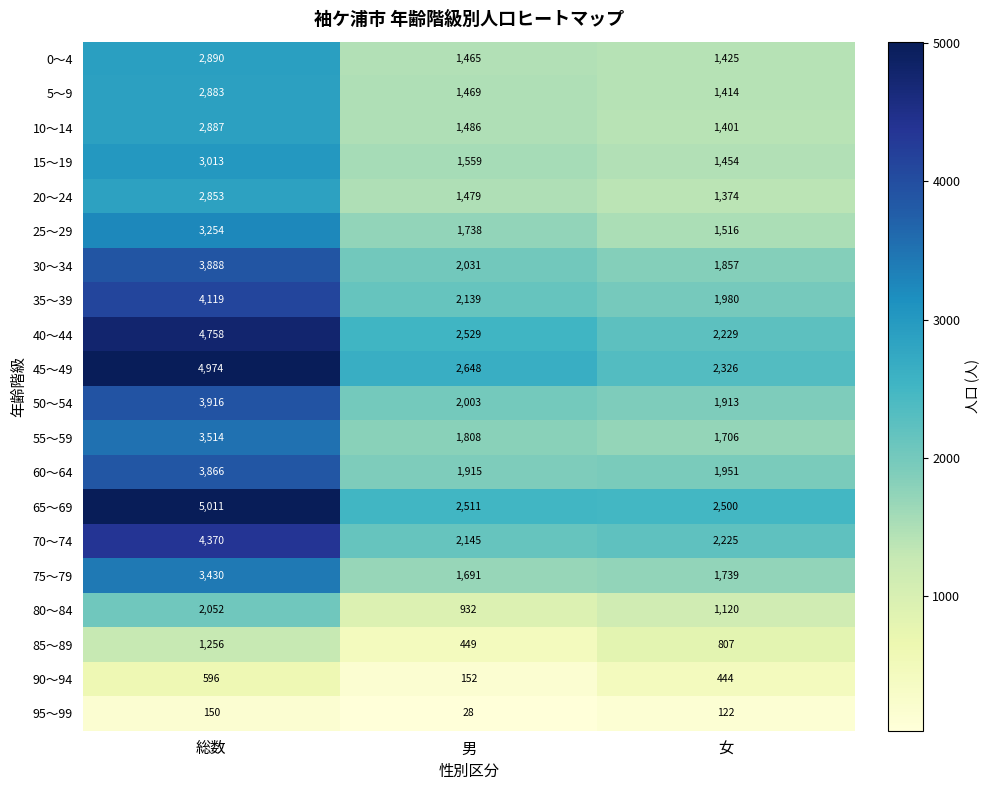

Which series has the largest total across all categories?

65～69